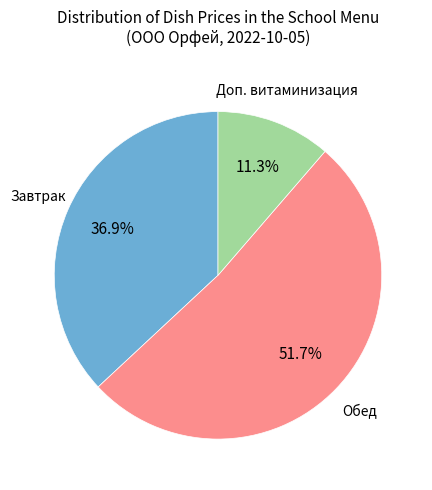

Is there any slice that represents more than half of the pie?

Yes